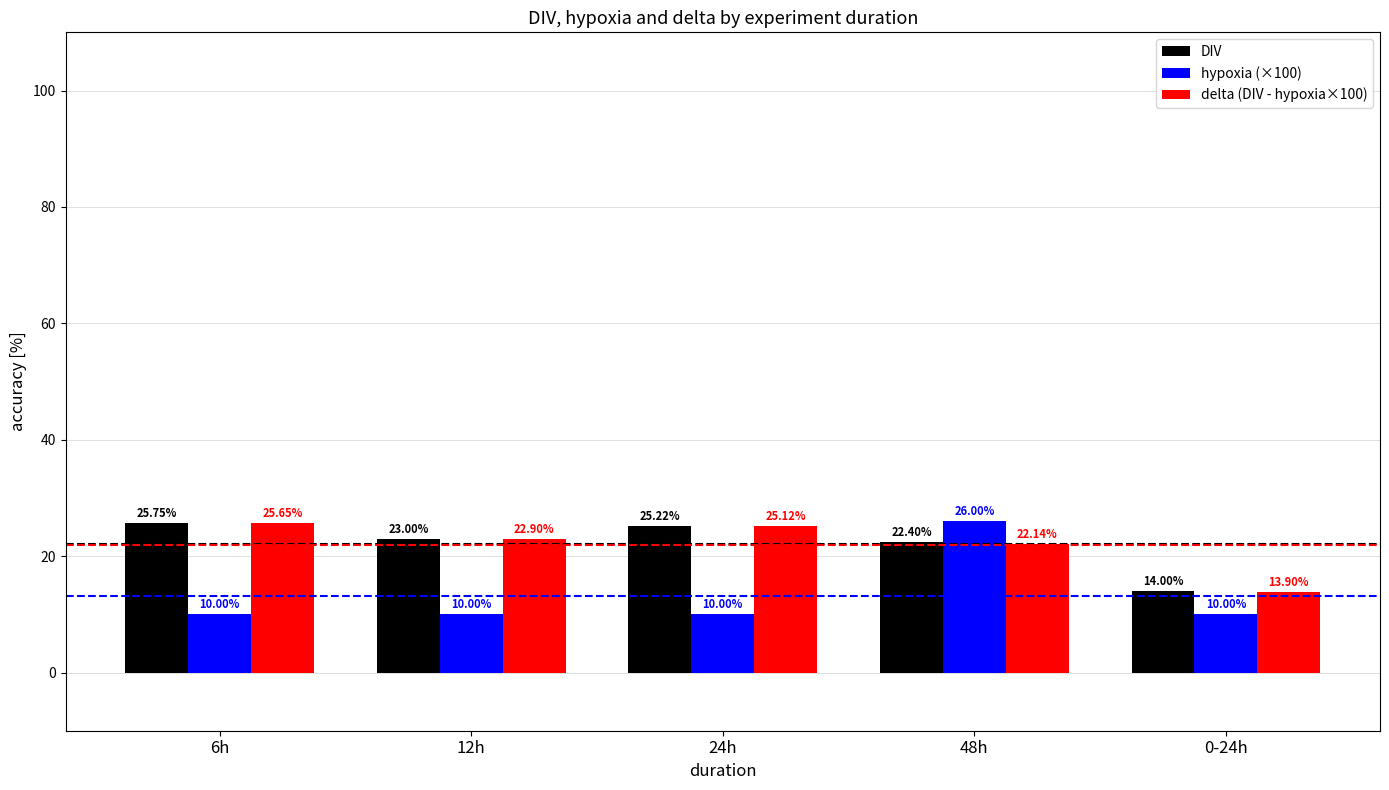

What is the label of the 3rd bar from the right?

24h